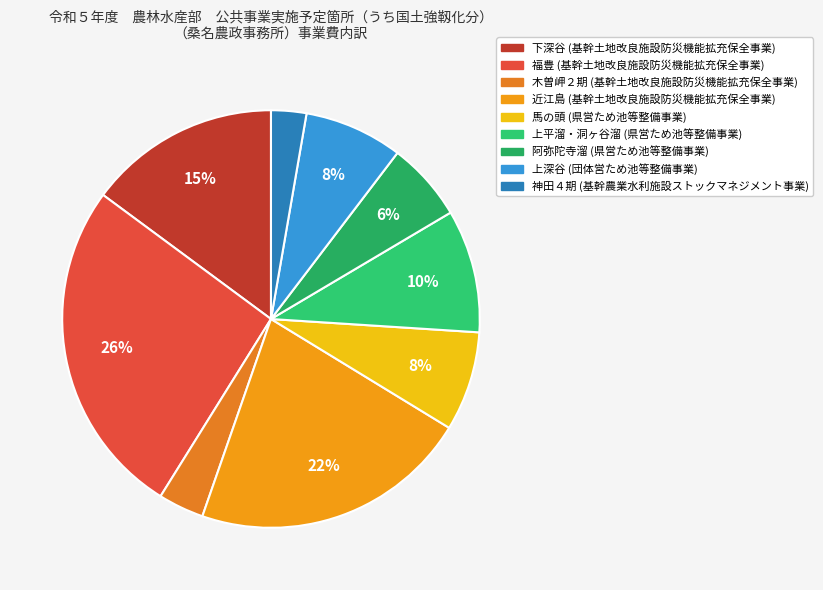

How many segments does this pie chart have?

9